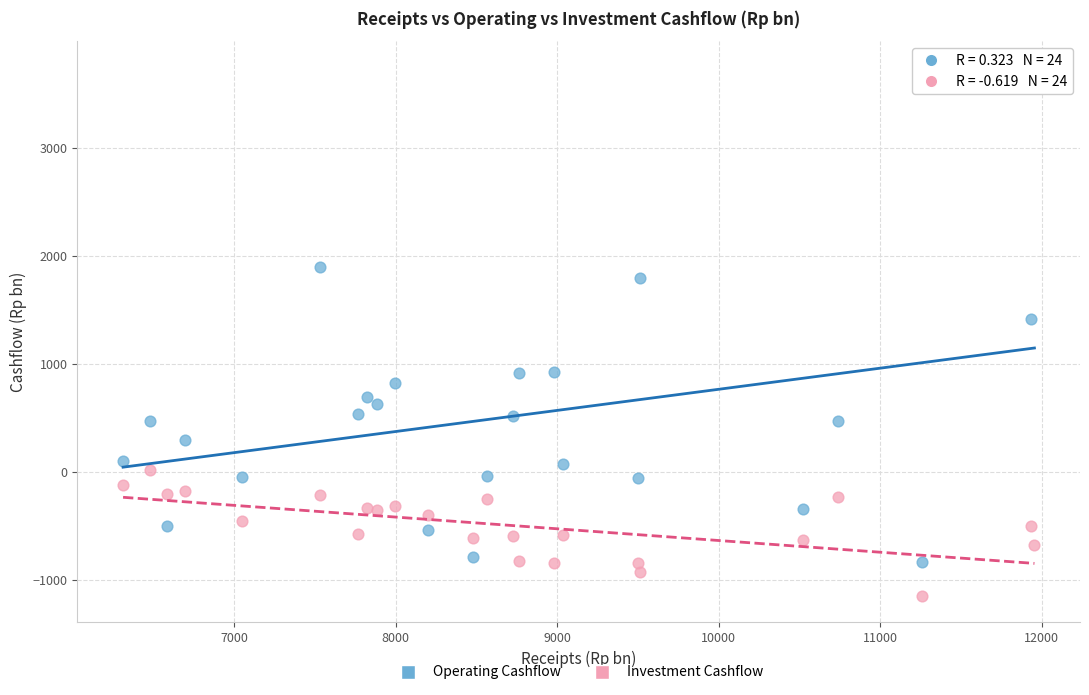

Which series reaches the maximum Y coordinate?

Operating Cashflow